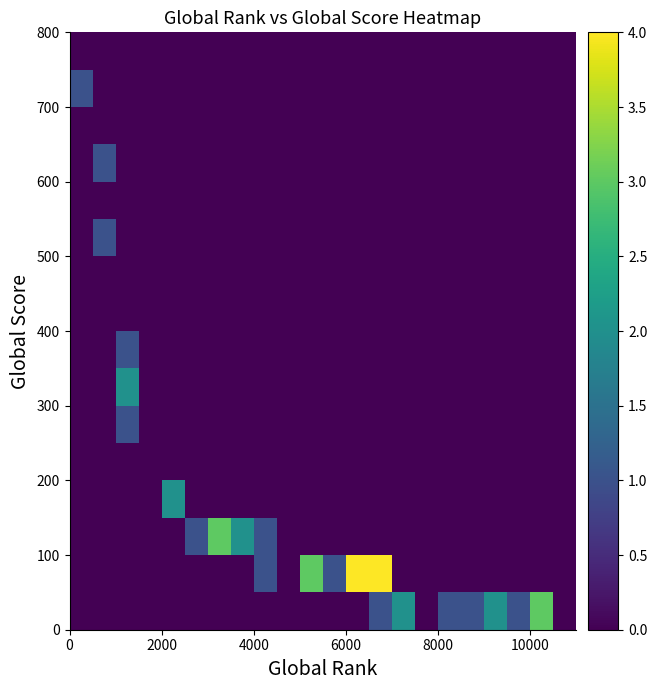

At how many categories does at least one series exceed 3?

2